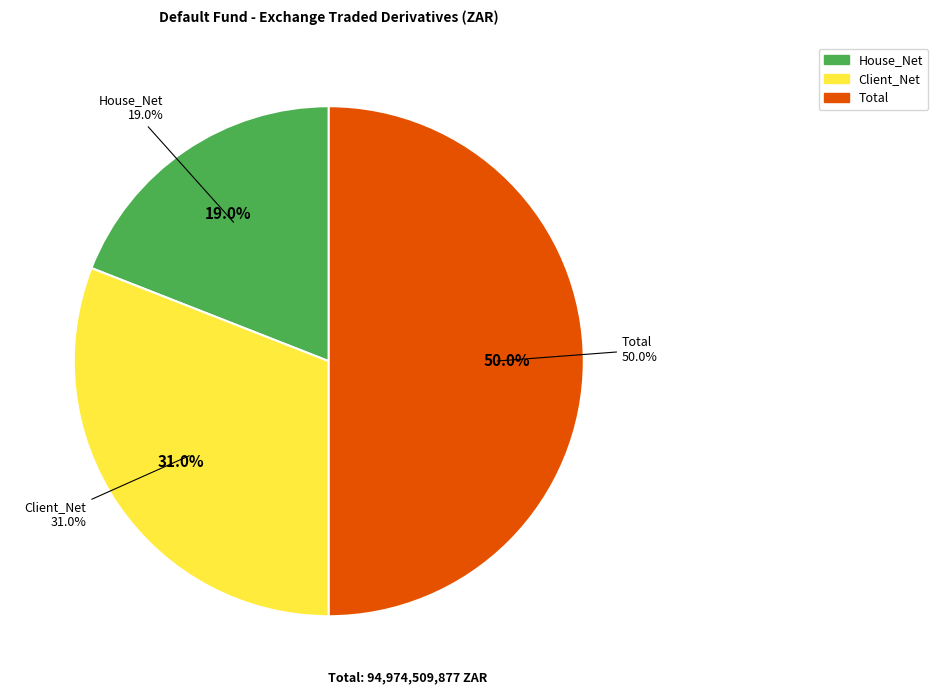

What percentage is NOT represented by House_Net?

81.0%